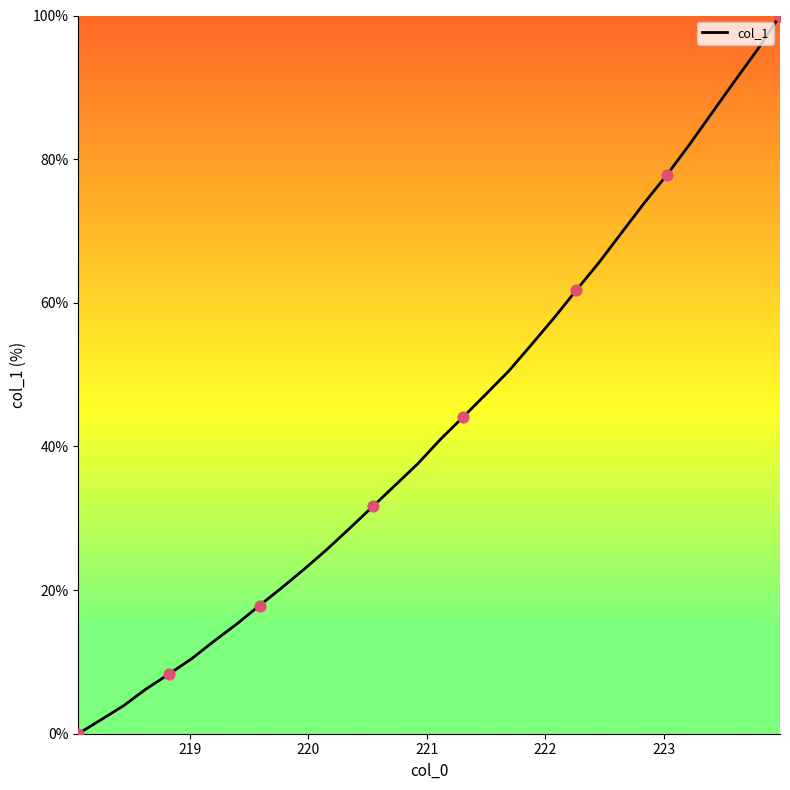

What is the maximum value shown in the chart?

100.0